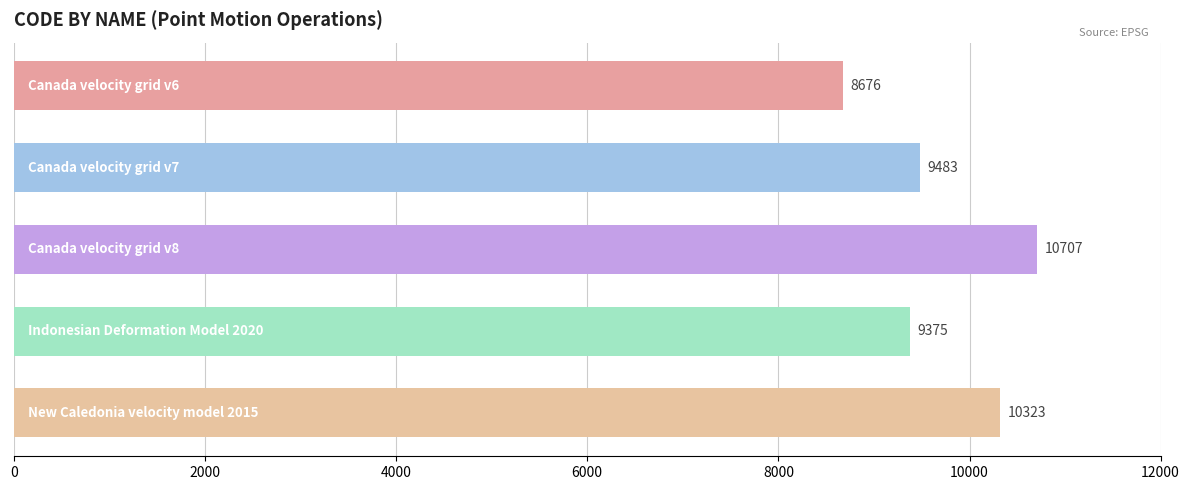

What is the value of the 5th bar from the top?

10323